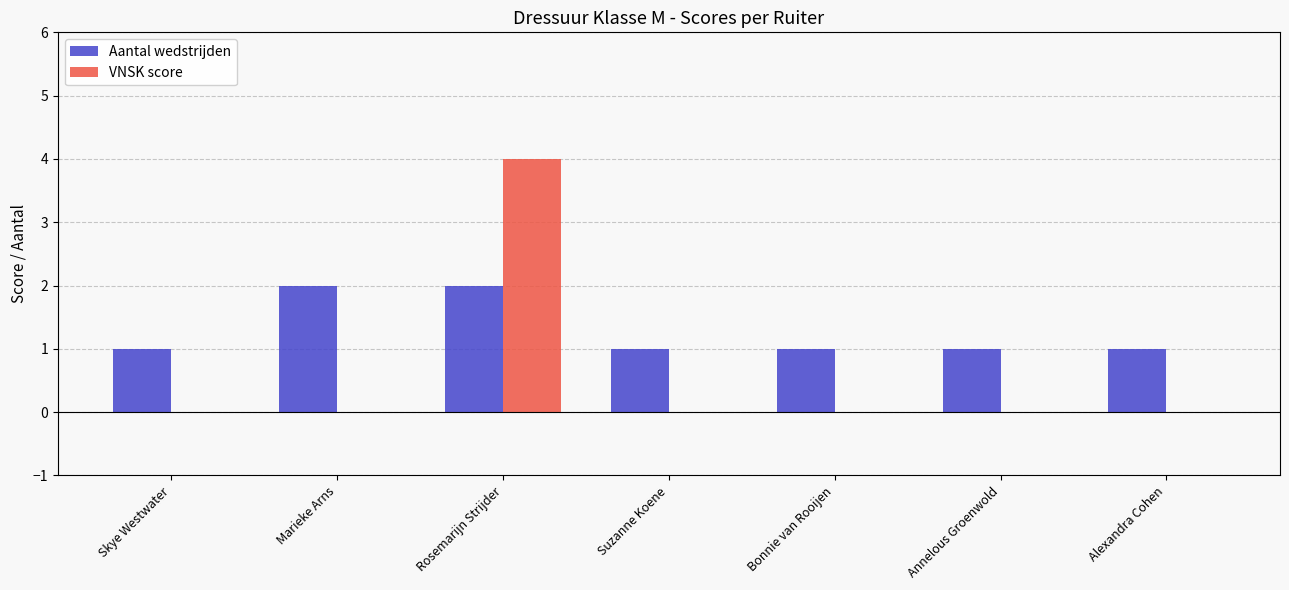

Is it true that Aantal wedstrijden equals 2 at Rosemarijn Strijder?

True